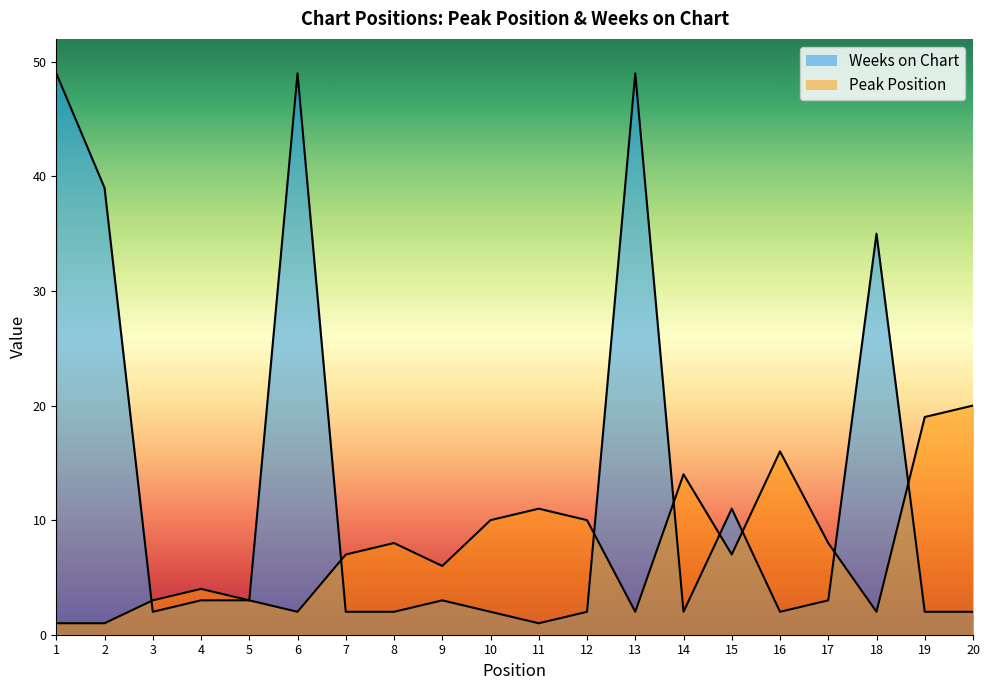

How many data points does each series have?

20